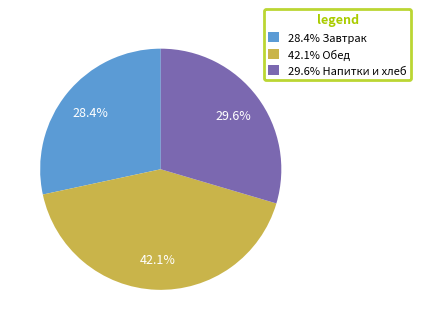

To the nearest percent, what is the average slice percentage?

33%